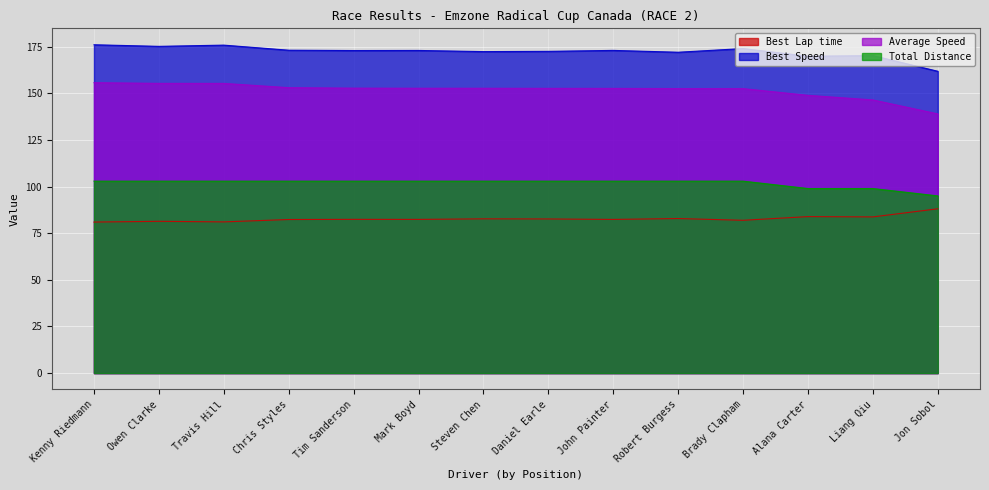

Reading right to left, list all the values displayed in this chart.

Best Lap time: Jon Sobol=88.1	Liang Qiu=83.7	Alana Carter=83.9	Brady Clapham=81.9	Robert Burgess=82.8	John Painter=82.4	Daniel Earle=82.6	Steven Chen=82.7	Mark Boyd=82.4	Tim Sanderson=82.4	Chris Styles=82.3	Travis Hill=81.0	Owen Clarke=81.3	Kenny Riedmann=80.9
Best Speed: Jon Sobol=161.8	Liang Qiu=170.2	Alana Carter=169.8	Brady Clapham=173.9	Robert Burgess=172.0	John Painter=173.0	Daniel Earle=172.5	Steven Chen=172.3	Mark Boyd=172.9	Tim Sanderson=172.9	Chris Styles=173.1	Travis Hill=175.8	Owen Clarke=175.1	Kenny Riedmann=176.0
Average Speed: Jon Sobol=138.9	Liang Qiu=146.4	Alana Carter=148.9	Brady Clapham=152.5	Robert Burgess=152.5	John Painter=152.6	Daniel Earle=152.6	Steven Chen=152.7	Mark Boyd=152.7	Tim Sanderson=152.7	Chris Styles=153.0	Travis Hill=155.3	Owen Clarke=155.3	Kenny Riedmann=155.7
Total Distance: Jon Sobol=95.0	Liang Qiu=98.9	Alana Carter=98.9	Brady Clapham=102.9	Robert Burgess=102.9	John Painter=102.9	Daniel Earle=102.9	Steven Chen=102.9	Mark Boyd=102.9	Tim Sanderson=102.9	Chris Styles=102.9	Travis Hill=102.9	Owen Clarke=102.9	Kenny Riedmann=102.9